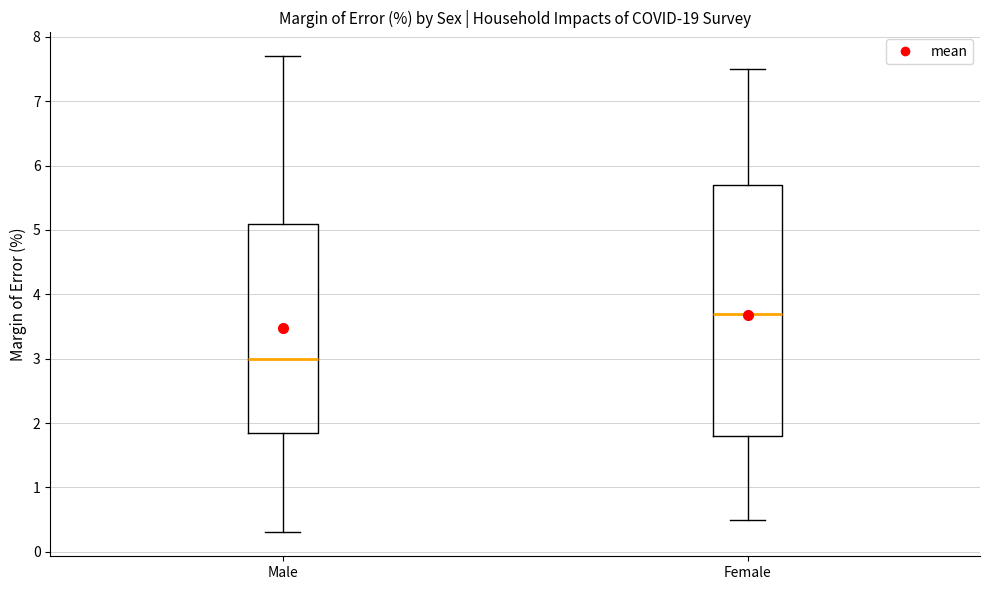

Which box is the tallest, from its lower edge to its upper edge?

Female